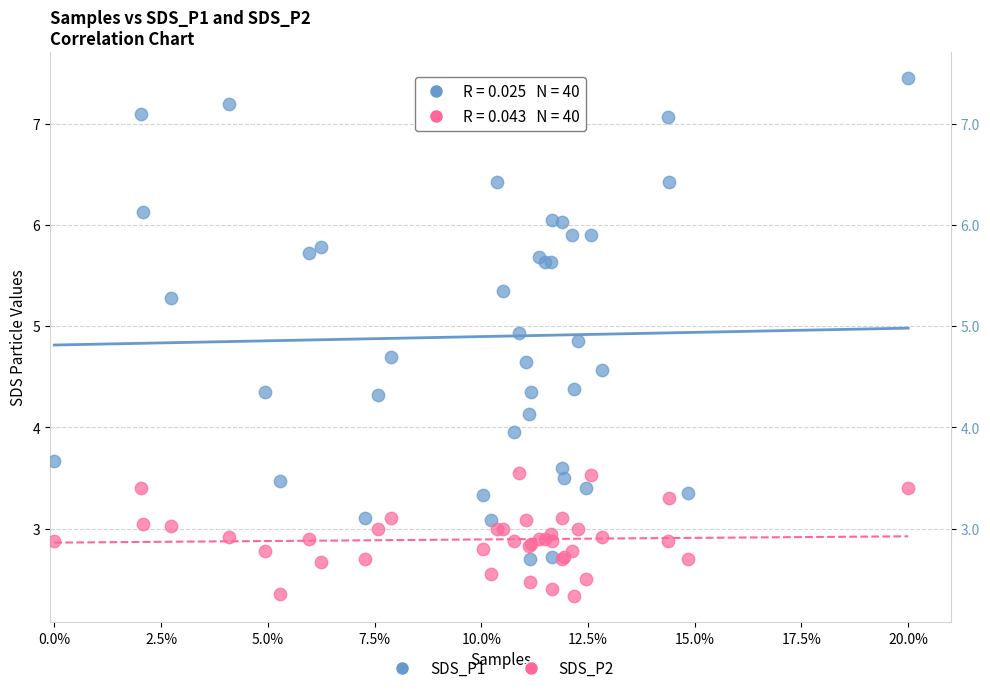

Which series contains the lowest Y value?

SDS_P2